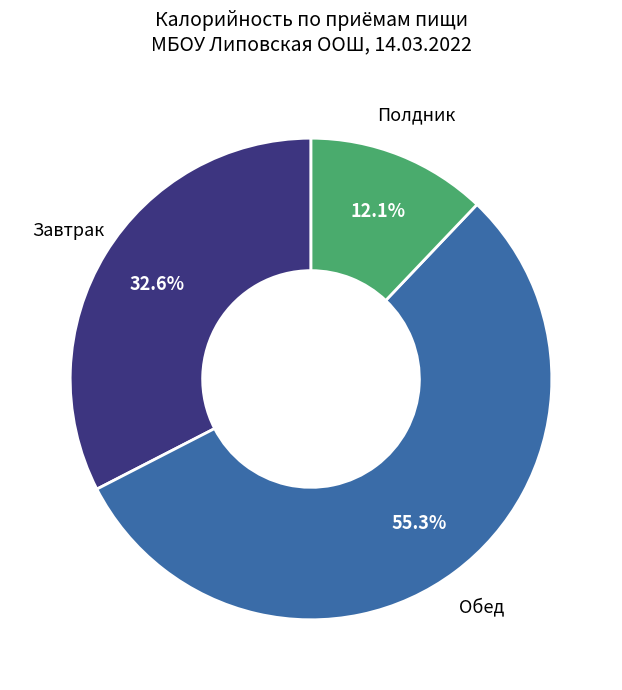

Is there a majority slice in this chart?

Yes